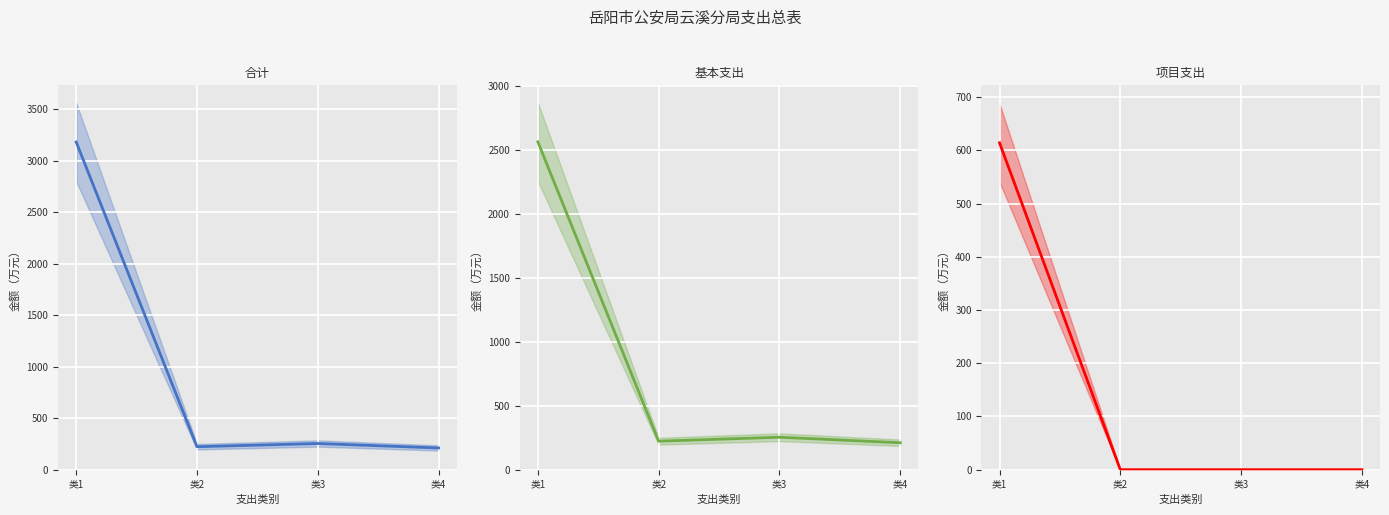

At which category does 合计 reach its first local peak?

类3